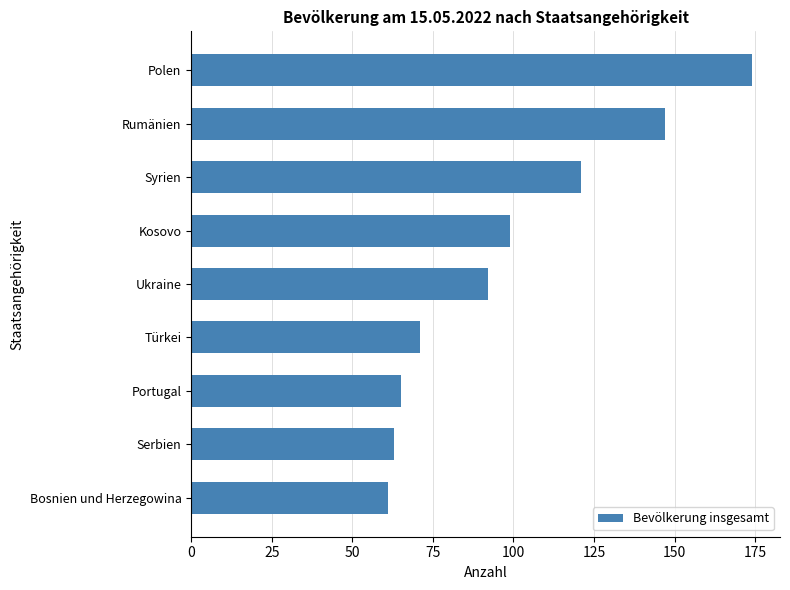

The value at Portugal is 65. True or false?

True